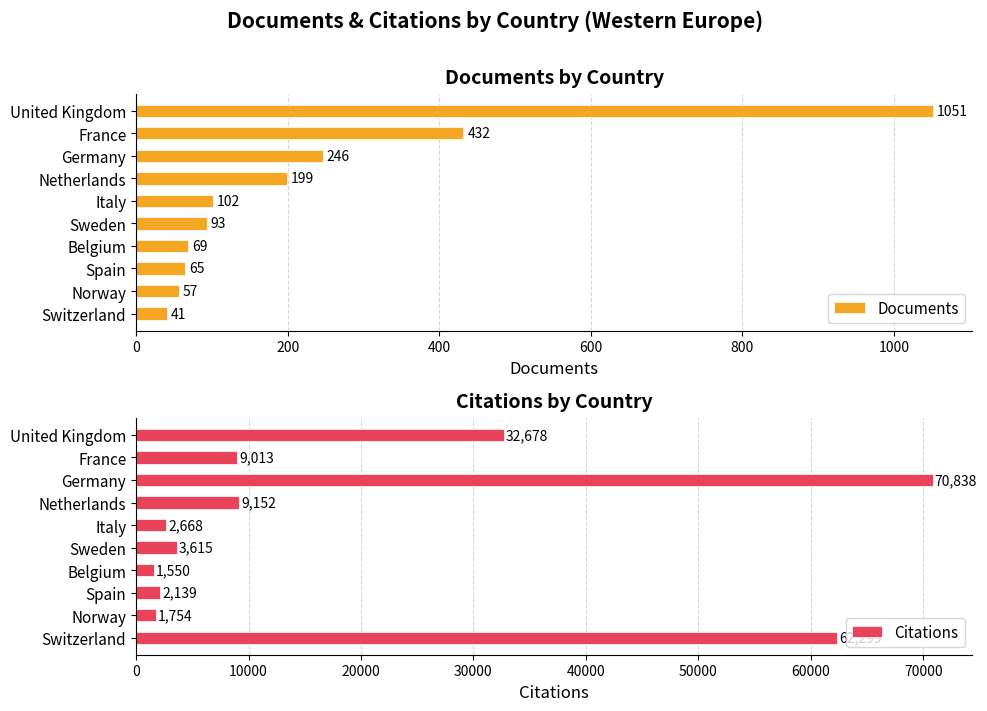

Is it true that Citations equals 2668 at Italy?

True